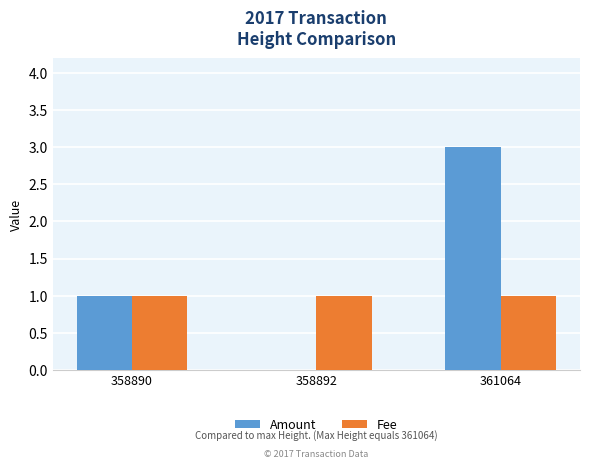

Where is Amount nearest to the value 1?

358890